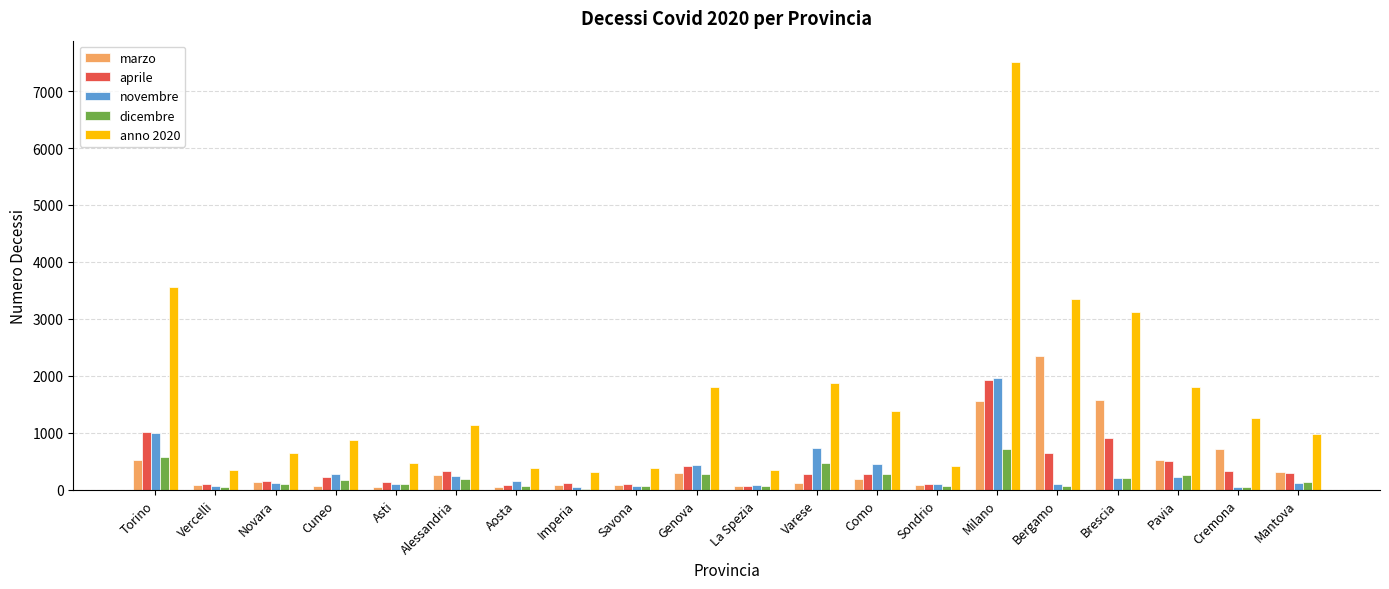

What are all the series names shown in the legend?

marzo, aprile, novembre, dicembre, anno 2020